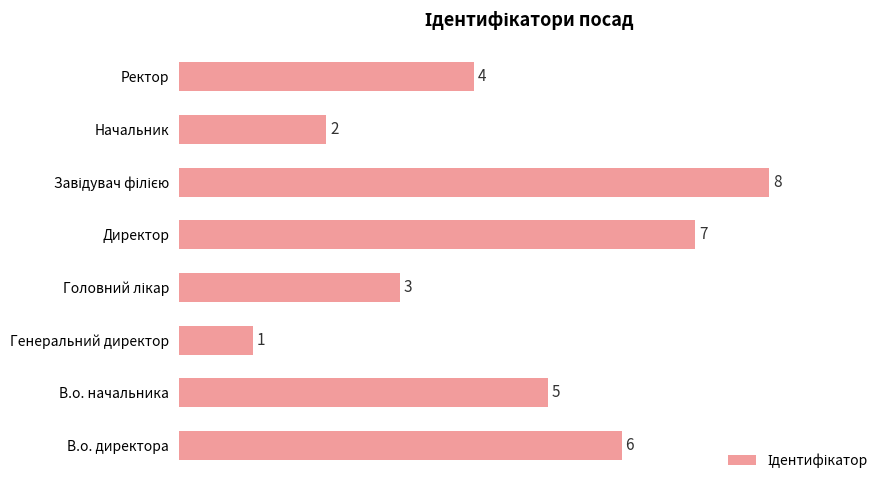

Reading bottom to top, extract all data points from this chart.

6	5	1	3	7	8	2	4